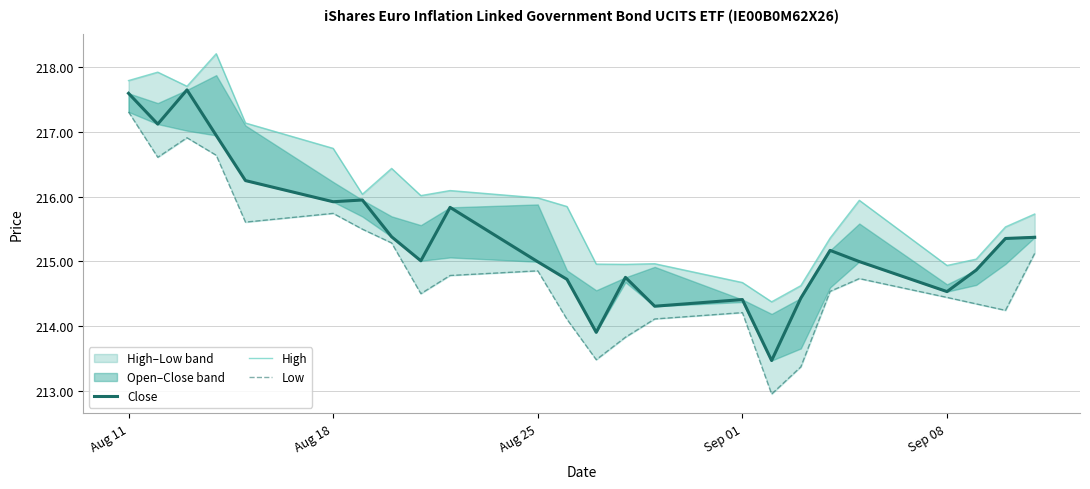

What is the value of the Low point at the 19th from the left?

214537